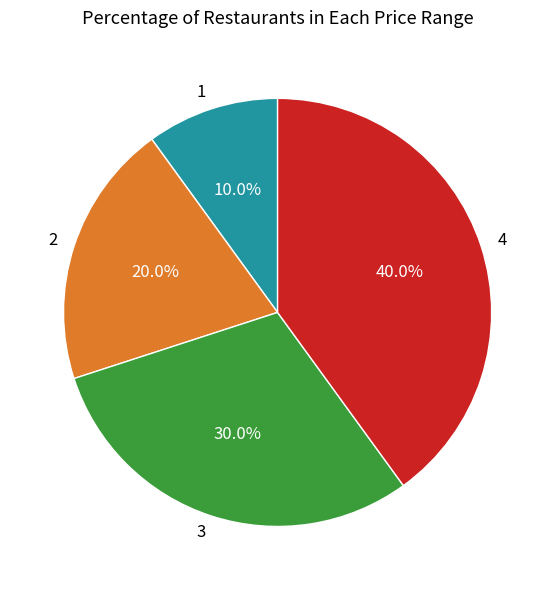

Which has a higher value, 4 or 2?

4